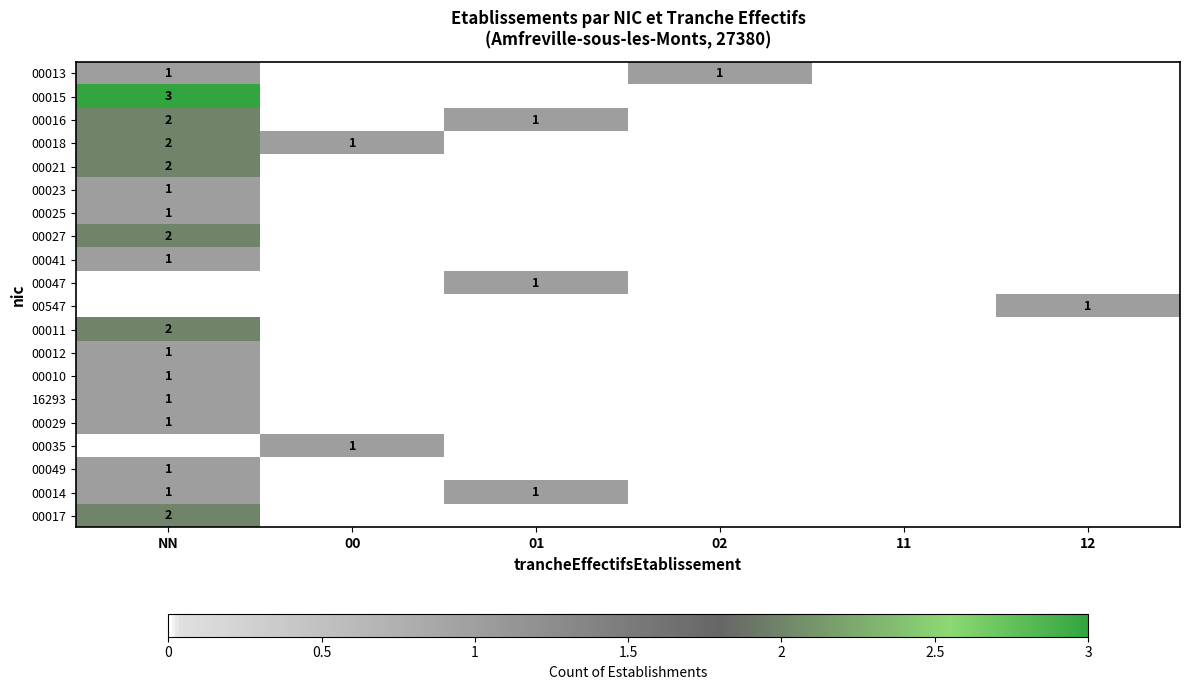

Which series changed the most between NN and 01?

00015